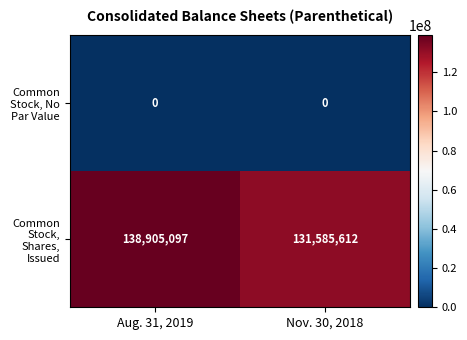

What is the highest value of the Common Stock, Shares, Issued series?

138905097